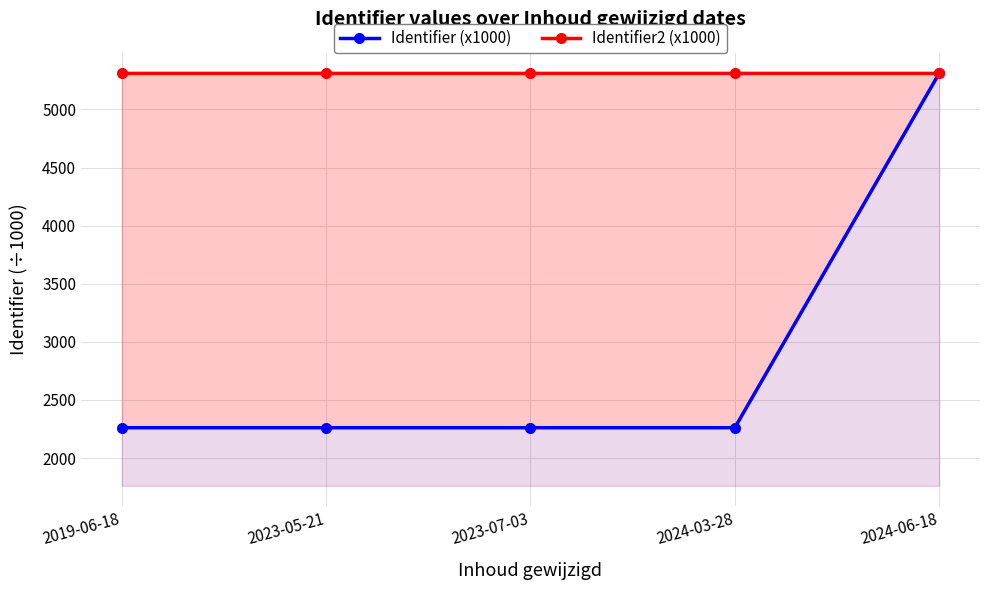

Reading left to right, extract all data points from this chart.

Identifier (x1000): 2261.3	2261.3	2261.3	2261.3	5310.3
Identifier2 (x1000): 5310.3	5310.3	5310.3	5310.3	5310.3